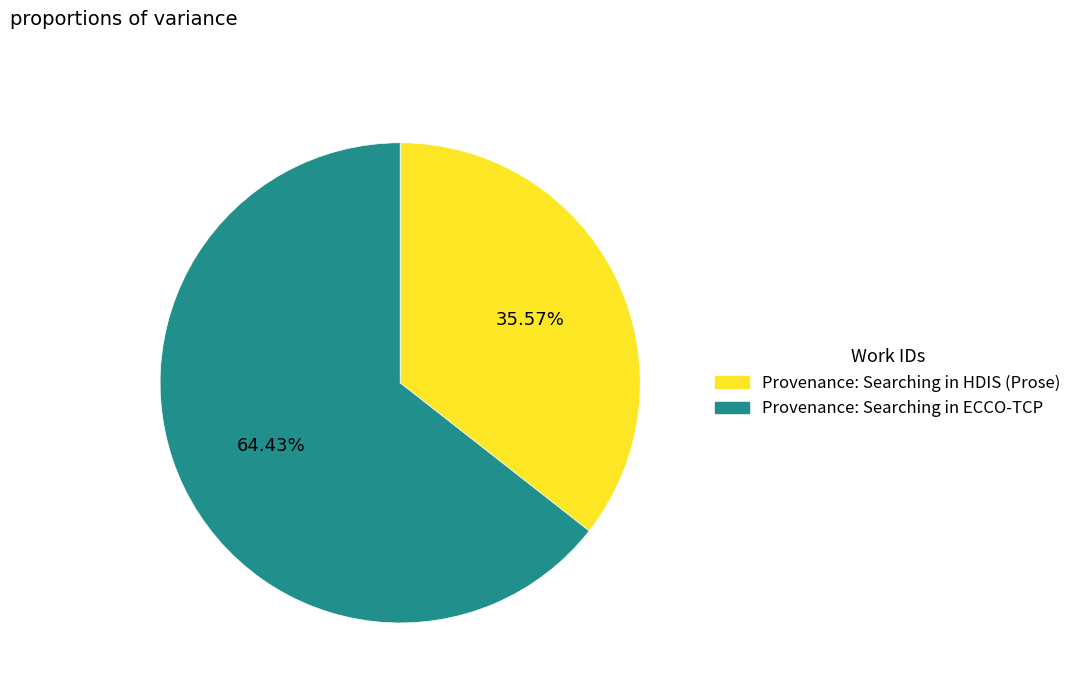

To the nearest percent, what percentage of the pie is Provenance: Searching in ECCO-TCP?

64%